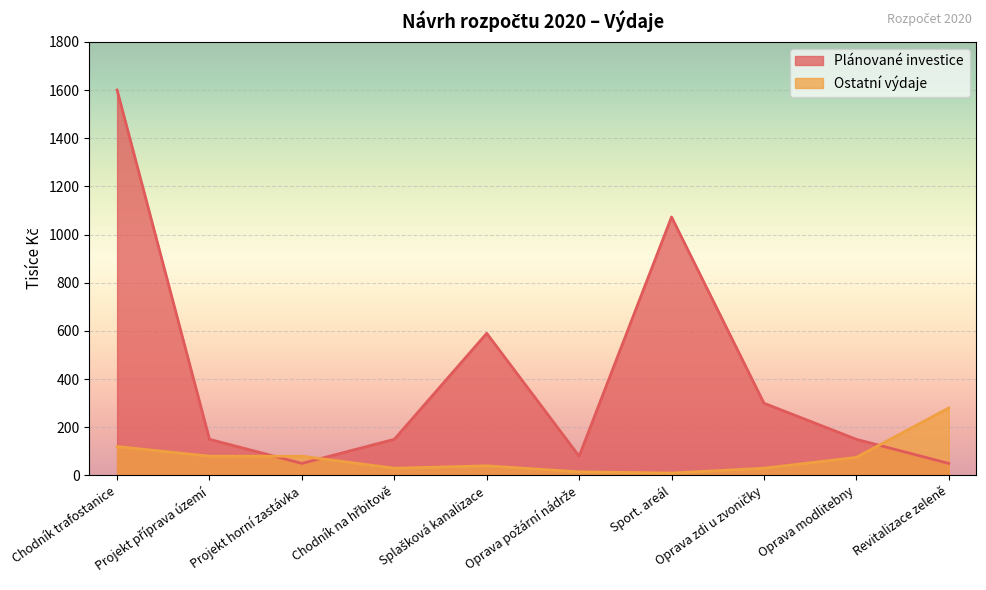

True or false: Plánované investice has a value of 50.0 at Revitalizace zeleně.

True